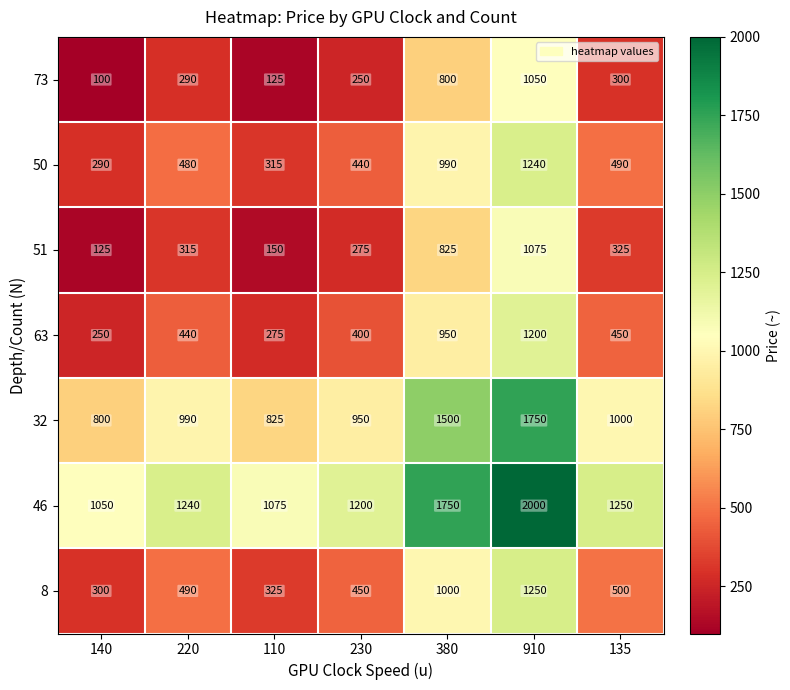

What is the spread (max minus min) of values at 230?

950